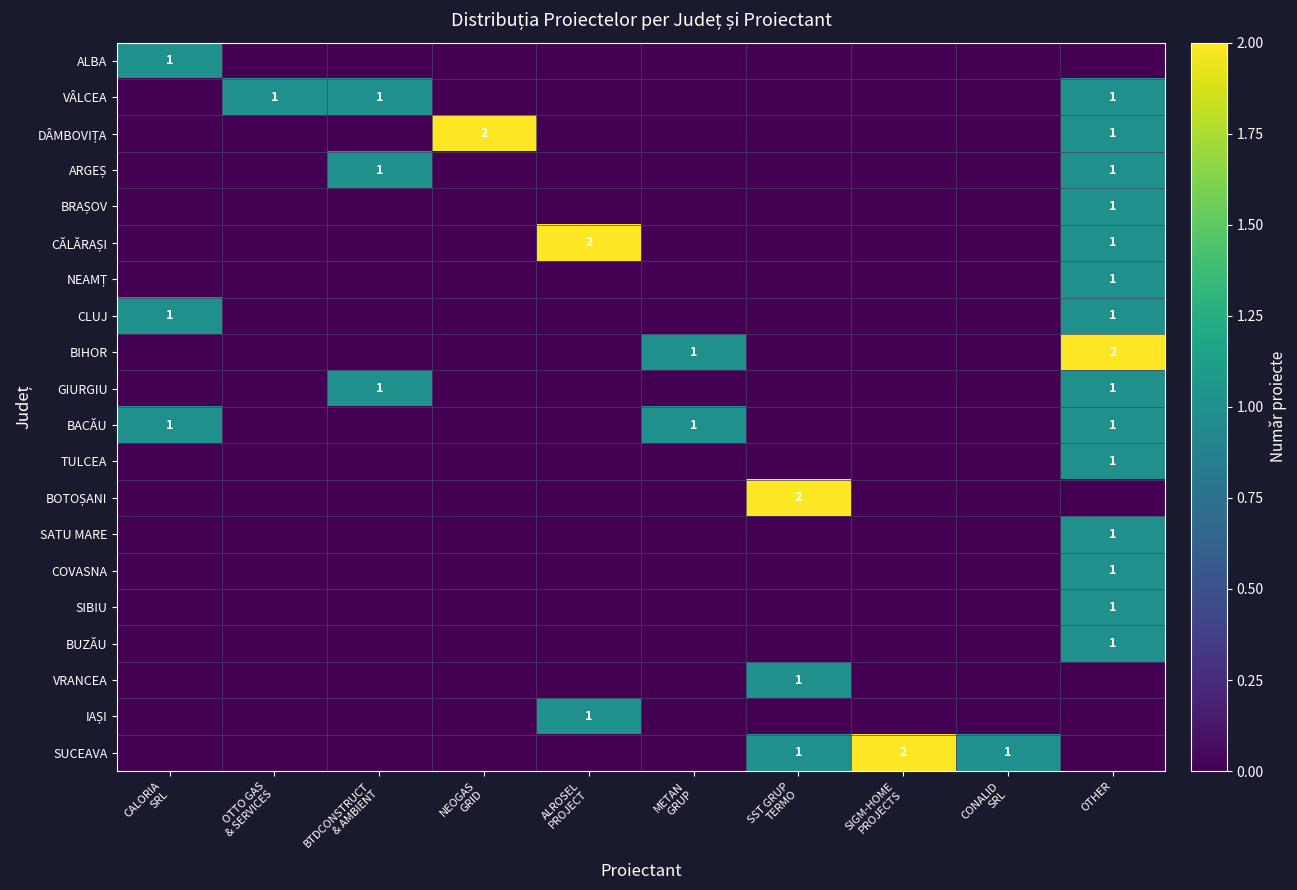

Which series has the widest spread of values?

DÂMBOVIȚA